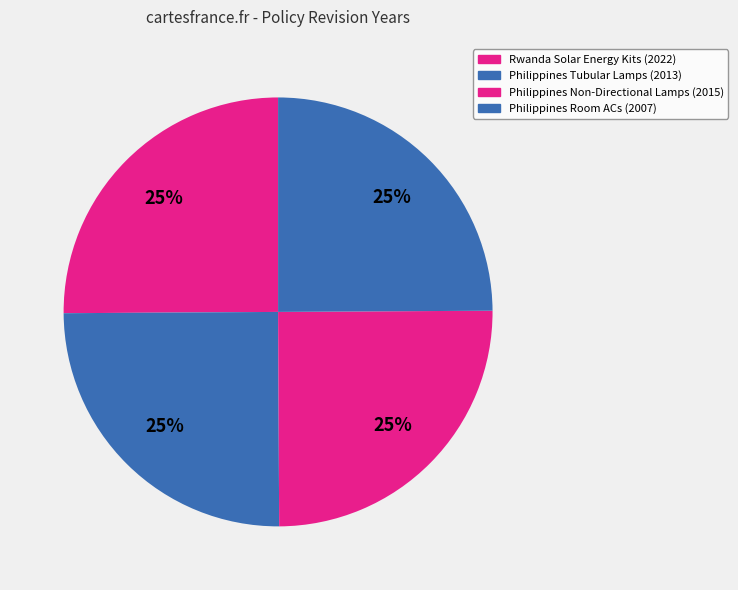

How many slices are in this pie chart?

4